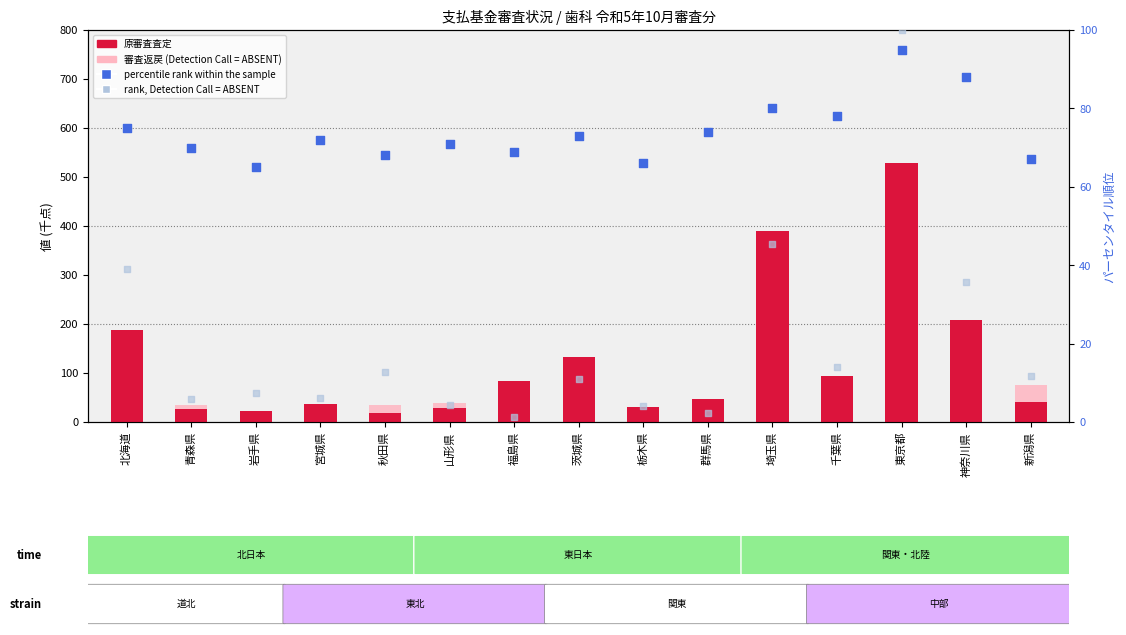

What is the total value across all series at 群馬県?

133.3